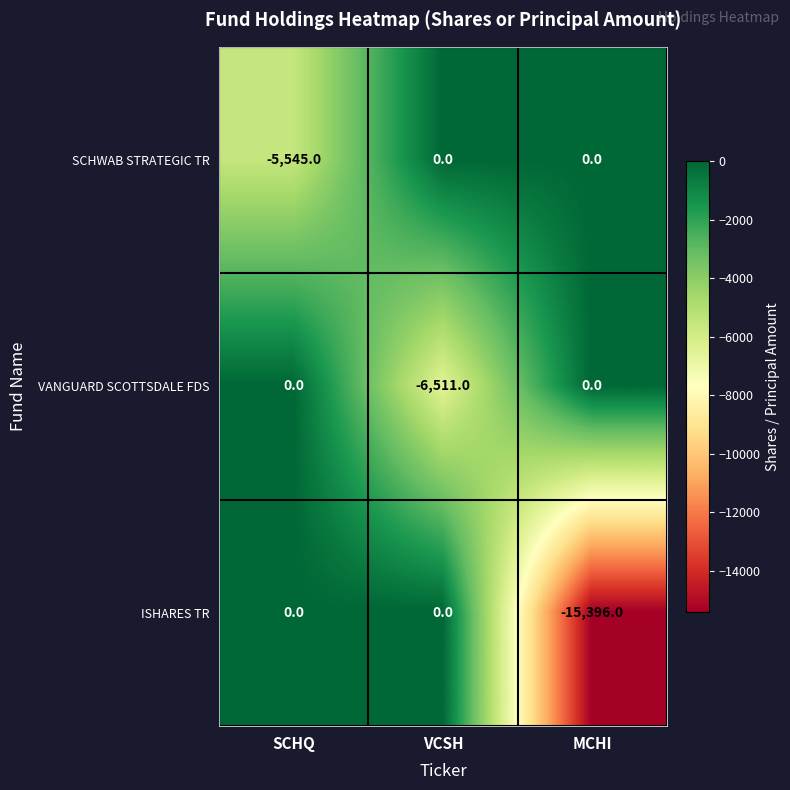

Reading right to left, extract all data points from this chart.

SCHWAB STRATEGIC TR: 0	0	-5545
VANGUARD SCOTTSDALE FDS: 0	-6511	0
ISHARES TR: -15396	0	0